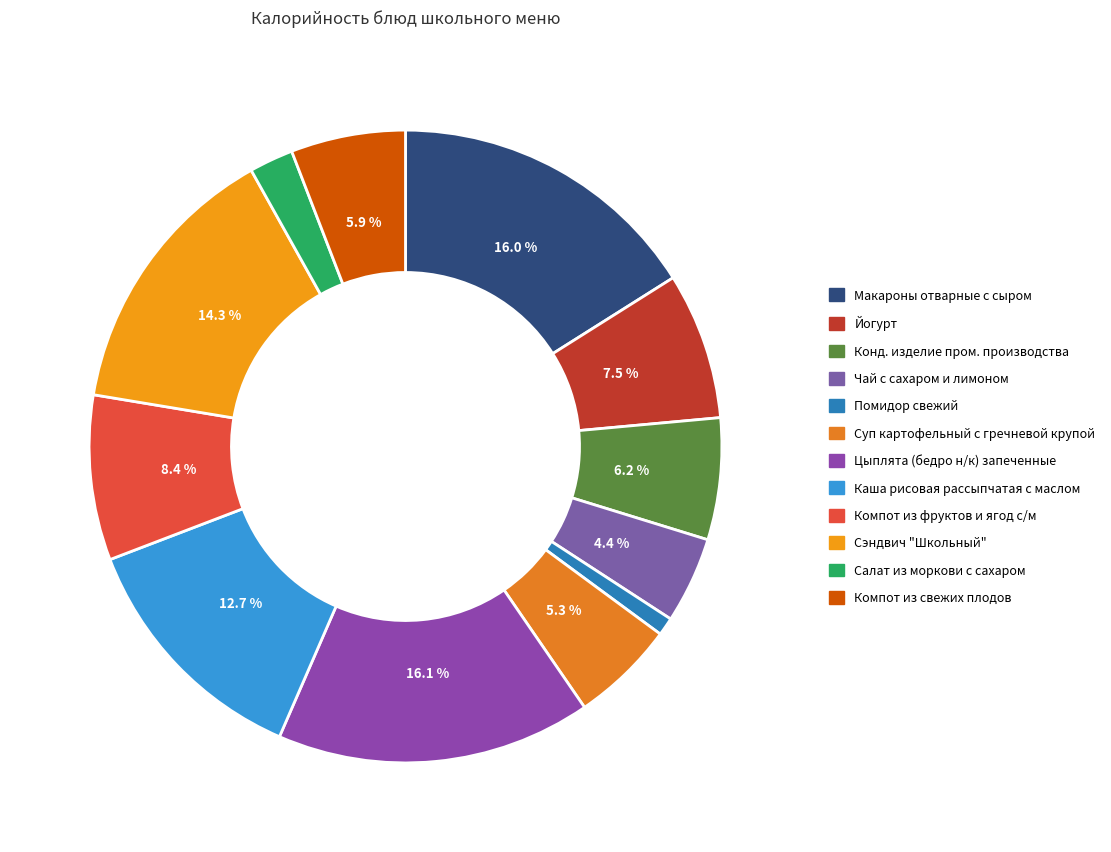

Rank the categories by value from highest to lowest.

Цыплята (бедро н/к) запеченные, Макароны отварные с сыром, Сэндвич Школьный, Каша рисовая рассыпчатая, Компот из фруктов и ягод, Йогурт, Конд. Изделие пром. Производства, Компот из свежих плодов, Суп картофельный с гречневой крупой, Чай с сахаром и лимоном, Салат из моркови с сахаром, Помидор свежий